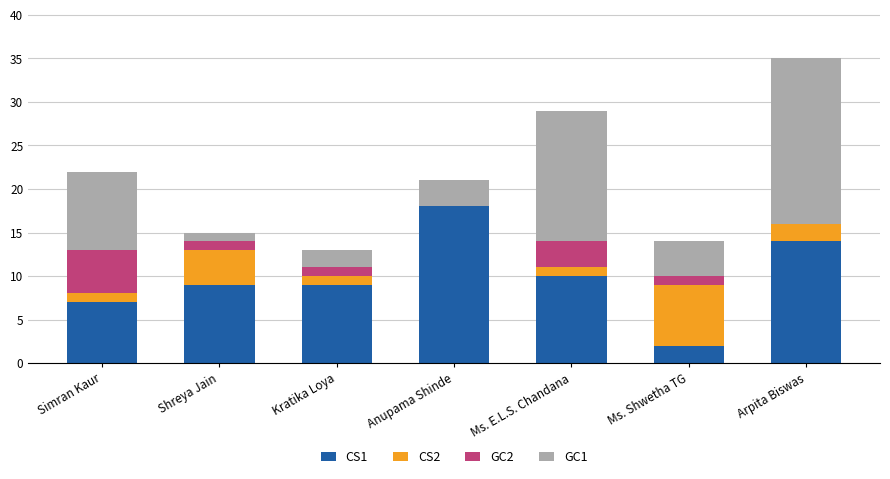

Does the chart contain stacked bars?

Yes